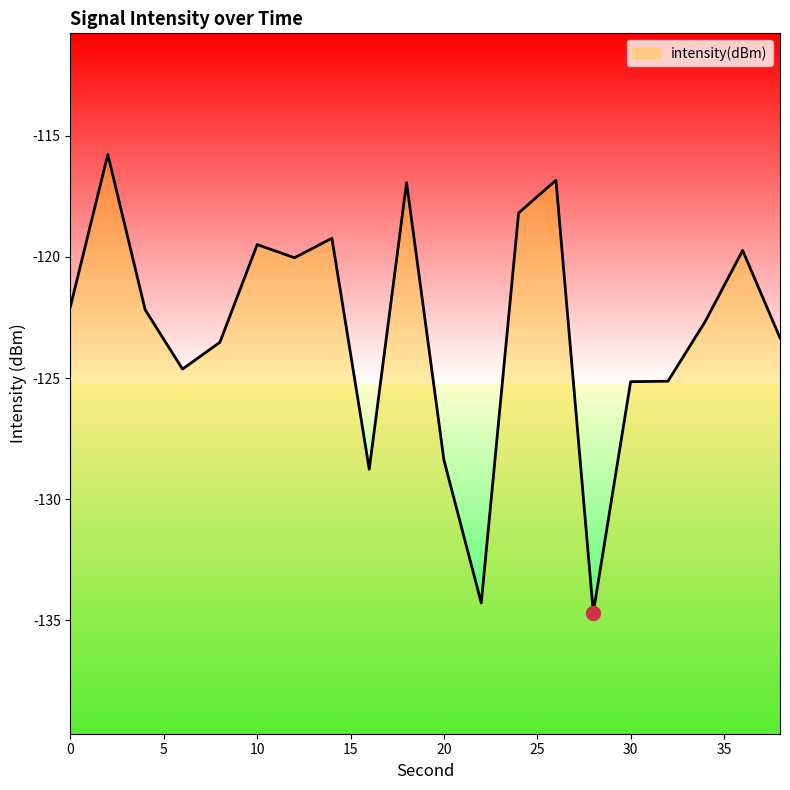

How many data points are less than -122?

12